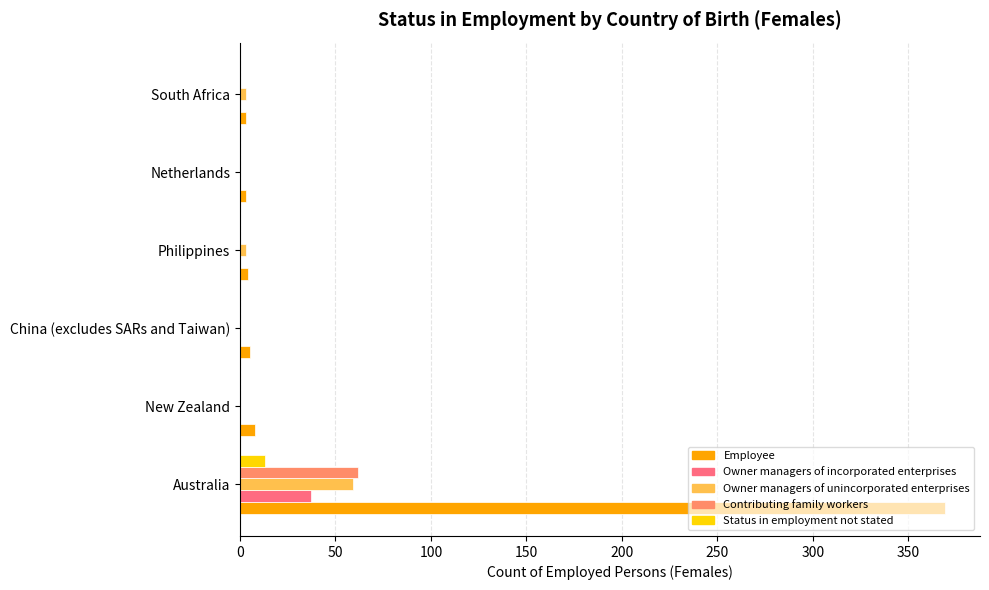

At which category does the chart reach its peak across all series?

Australia